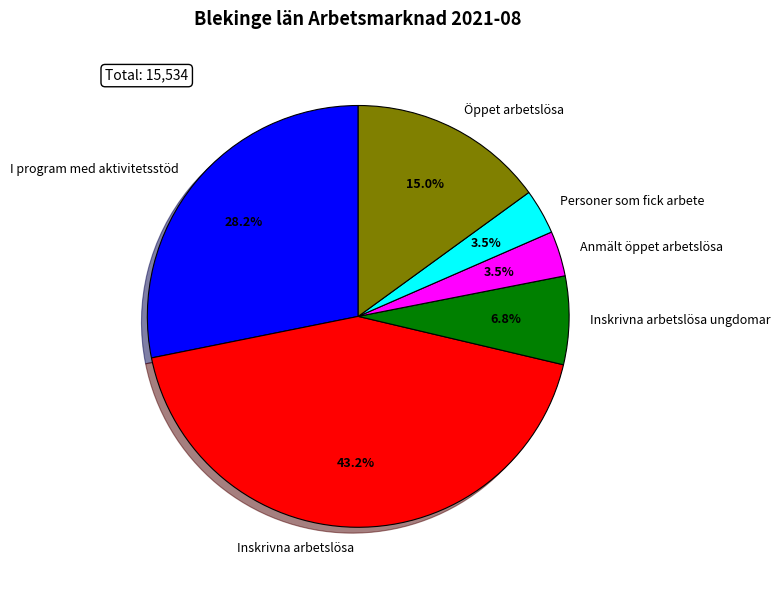

Which has a higher value, Inskrivna arbetslösa or Personer som fick arbete?

Inskrivna arbetslösa